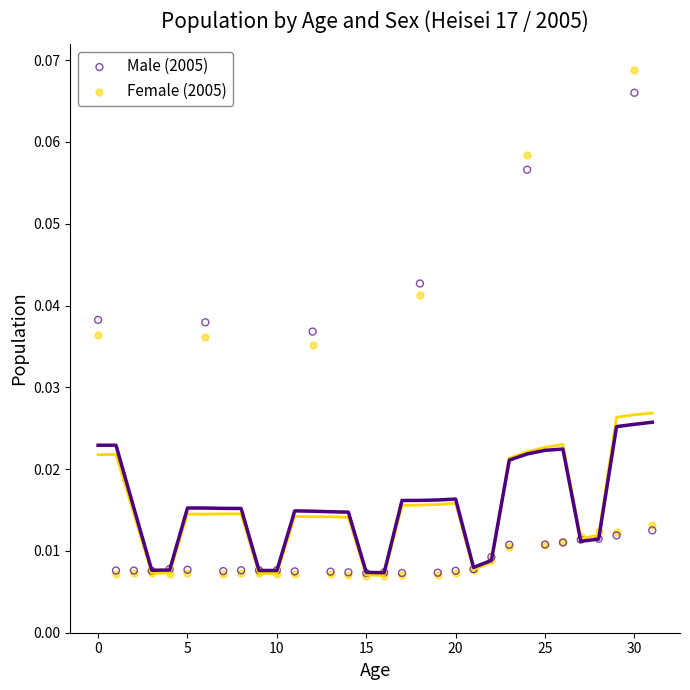

What are all the series names shown in the legend?

Male (2005), Female (2005)